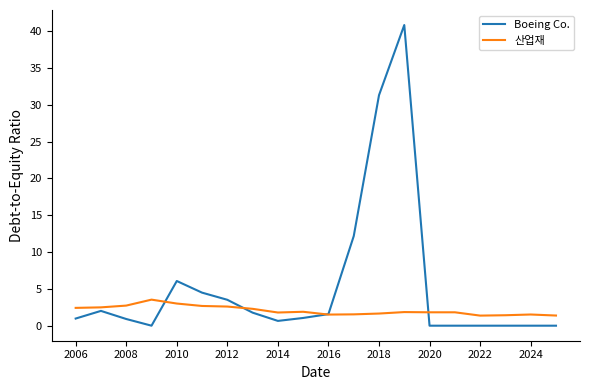

What is the maximum value for 산업재?

3.5